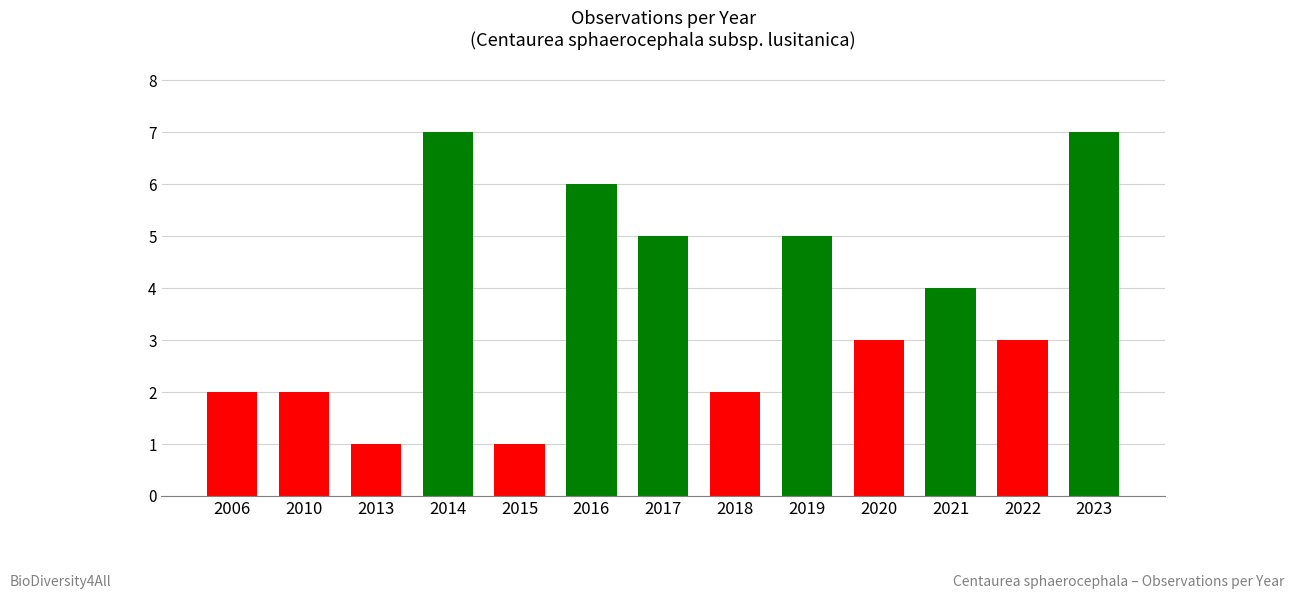

What is the sum of the values at 2019 and 2013?

6